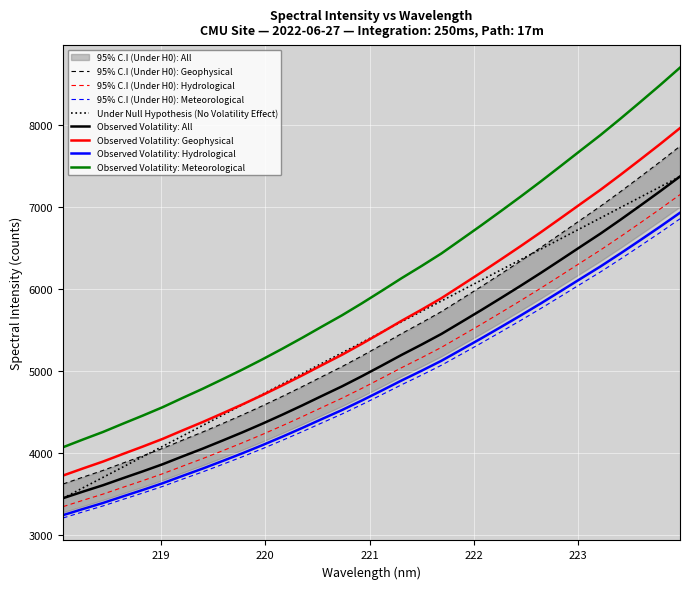

Where does the data first go above 4913?

221.1174